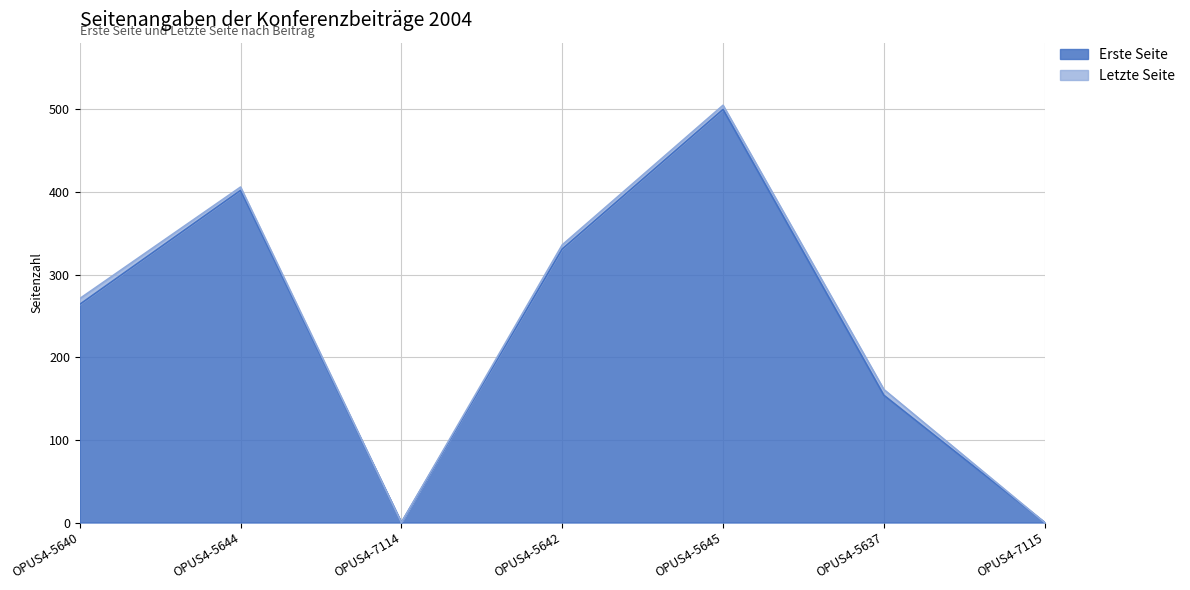

What is the average value of the Letzte Seite series?

240